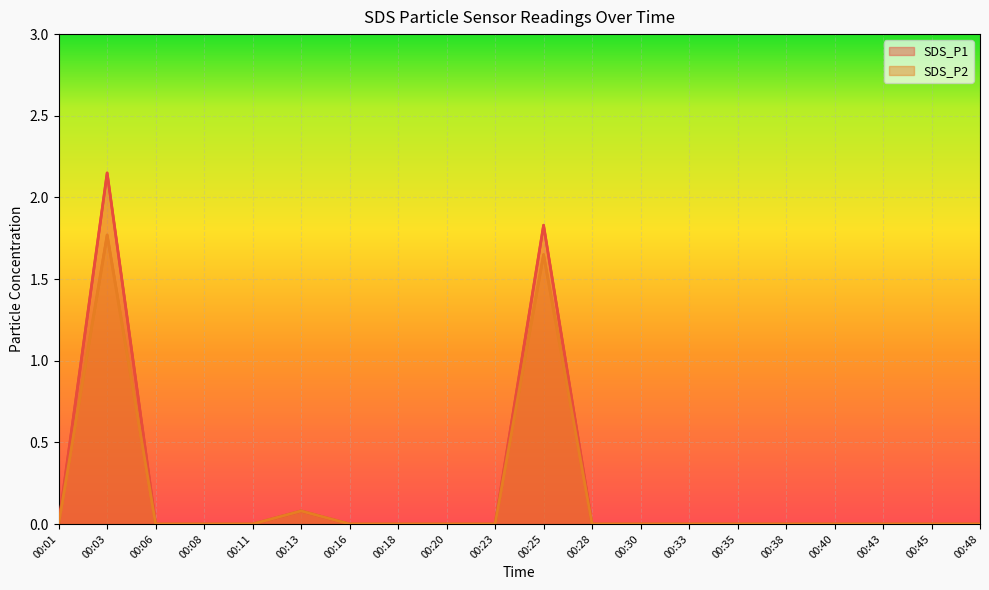

Reading left to right, transcribe all the data shown in this chart.

SDS_P1: 0.0	2.1	0.0	0.0	0.0	0.1	0.0	0.0	0.0	0.0	1.8	0.0	0.0	0.0	0.0	0.0	0.0	0.0	0.0	0.0
SDS_P2: 0.0	1.8	0.0	0.0	0.0	0.1	0.0	0.0	0.0	0.0	1.6	0.0	0.0	0.0	0.0	0.0	0.0	0.0	0.0	0.0